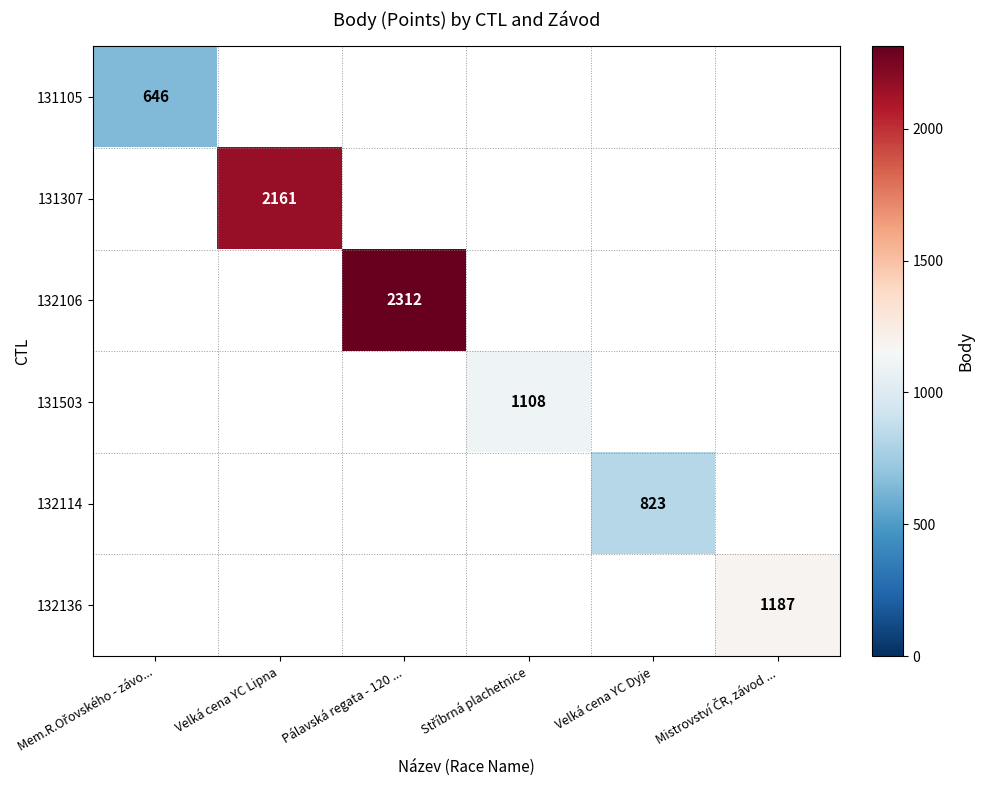

The 131307 series shows 2161 at Velká cena YC Lipna. True or false?

True